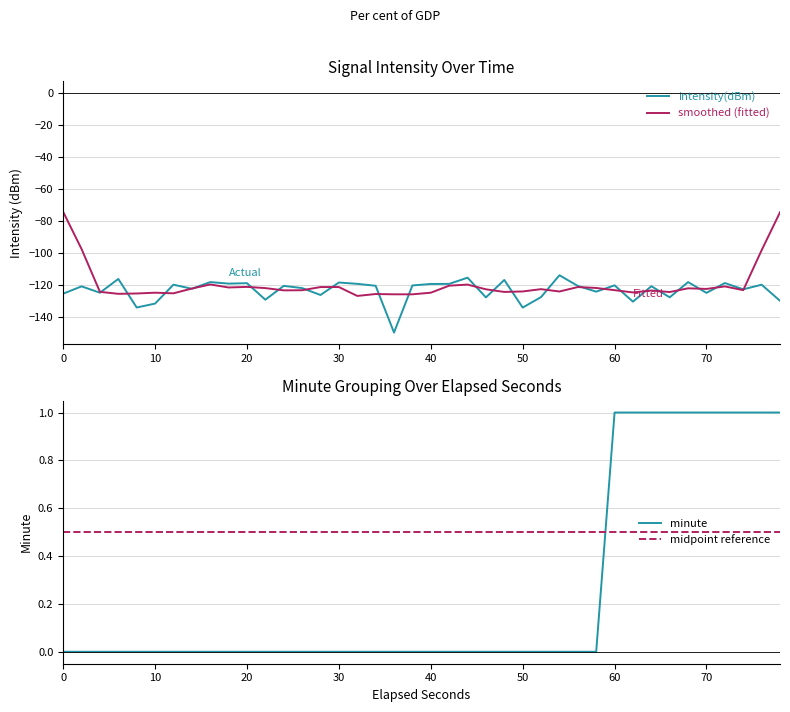

True or false: midpoint reference and smoothed (fitted) cross at least once.

False